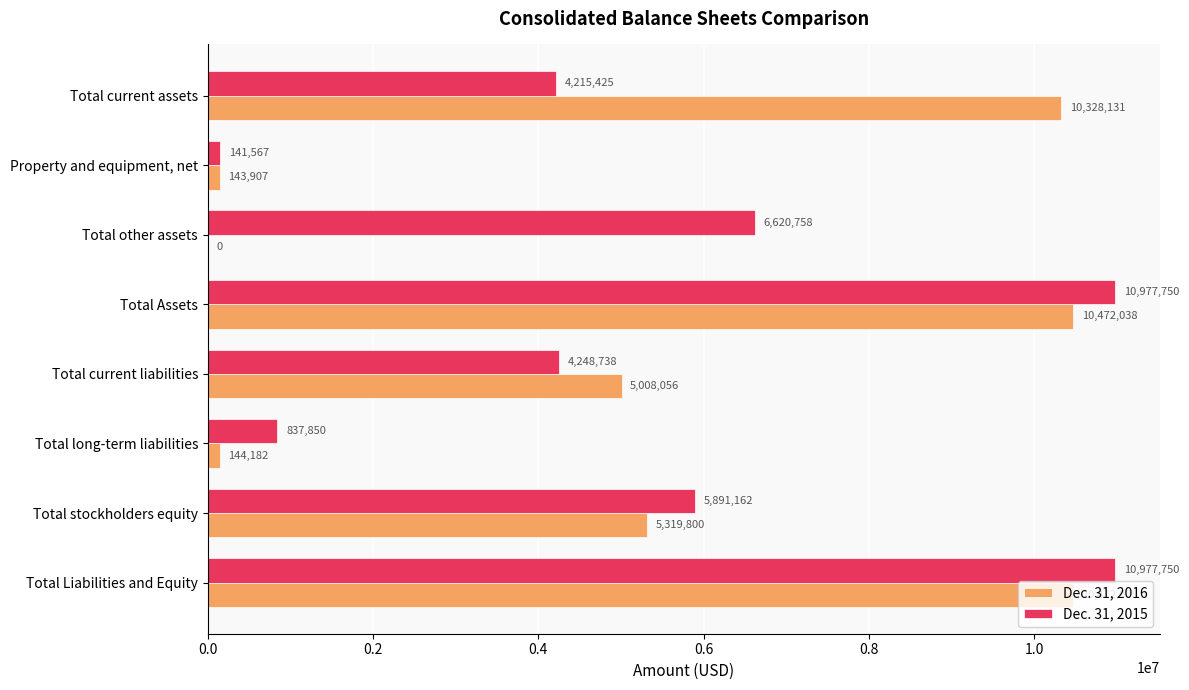

Between Total other assets and Total current liabilities, which series saw the biggest shift?

Dec. 31, 2016